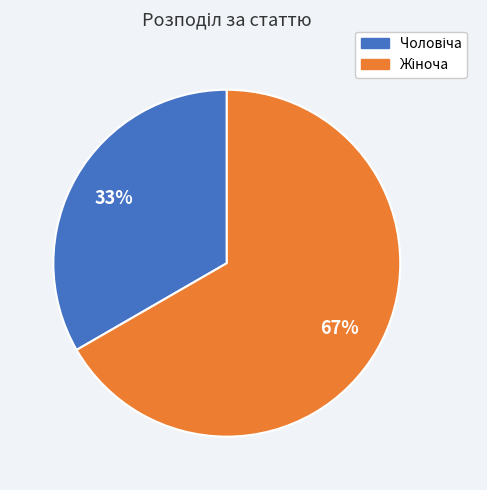

To the nearest percent, what is the average slice percentage?

50%